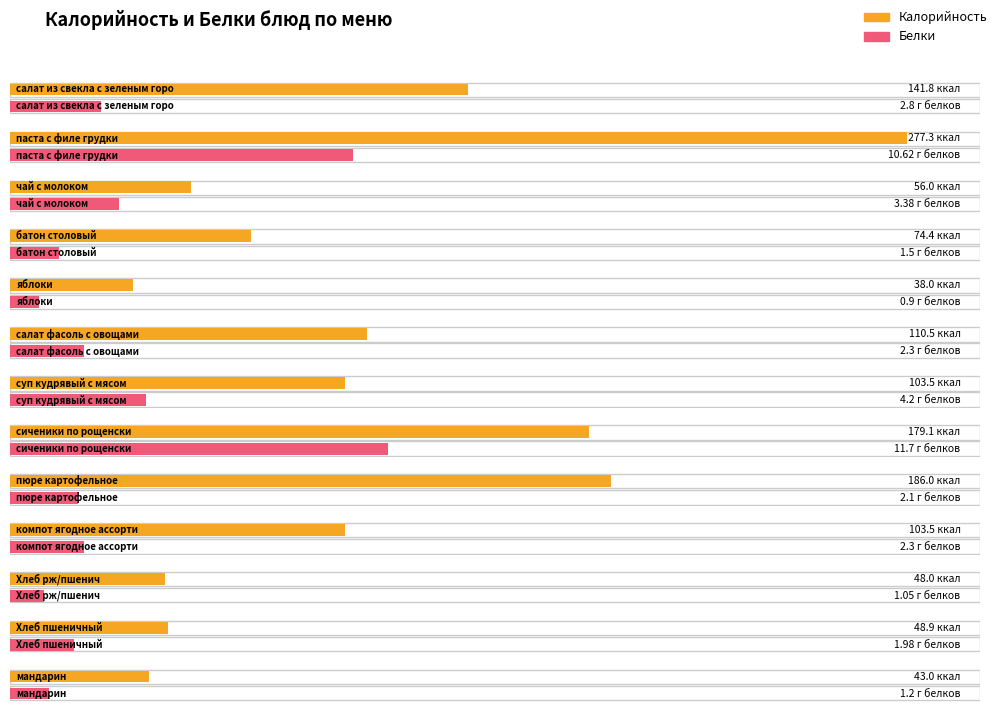

Which series has the widest spread of values?

Калорийность